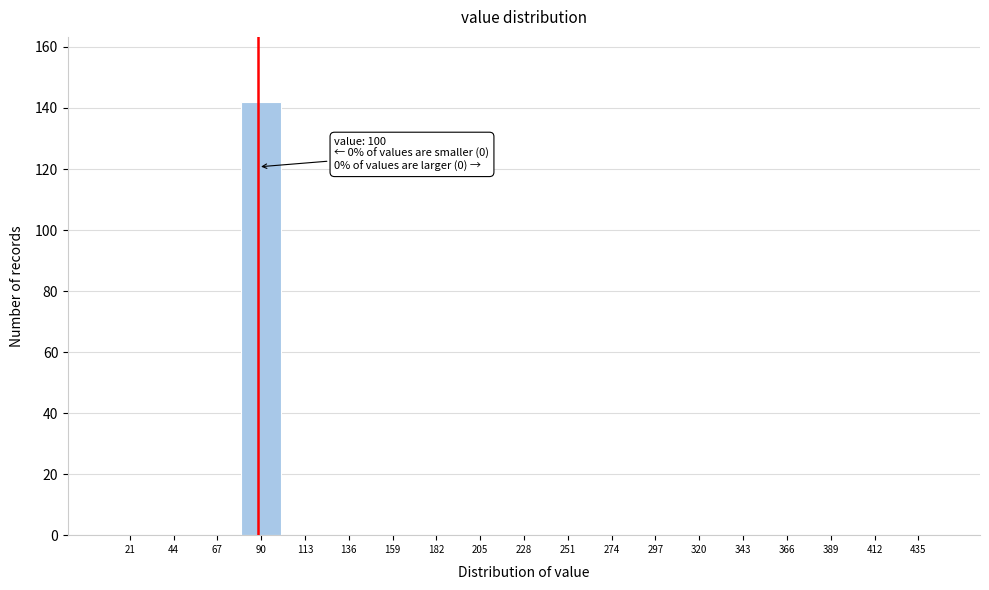

Reading left to right, transcribe all the data shown in this chart.

21=0	44=0	67=0	90=142	113=0	136=0	159=0	182=0	205=0	228=0	251=0	274=0	297=0	320=0	343=0	366=0	389=0	412=0	435=0